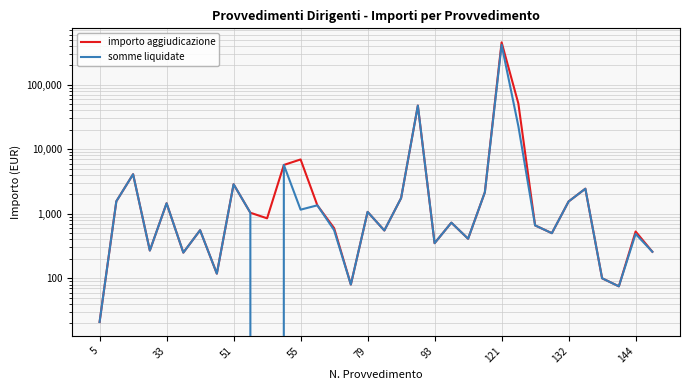

Reading left to right, what are all the values shown in this chart?

importo aggiudicazione: 21.0	1560.0	4098.4	269.2	1453.8	250.0	555.8	118.0	2865.6	1037.3	850.0	5708.7	6945.0	1351.0	600.0	80.0	1069.0	550.5	1750.0	47460.0	350.0	728.0	409.8	2152.0	454300.0	51147.5	660.0	500.0	1550.0	2444.2	100.0	75.0	531.1	257.5
somme liquidate: 21.0	1560.0	4098.4	269.2	1453.8	250.0	555.8	118.0	2865.6	1037.3	0.0	5708.7	1157.5	1351.0	558.4	80.0	1069.0	550.5	1750.0	47460.0	350.0	728.0	409.8	2152.0	416441.6	22799.1	660.0	500.0	1550.0	2444.2	100.0	75.0	486.9	257.5